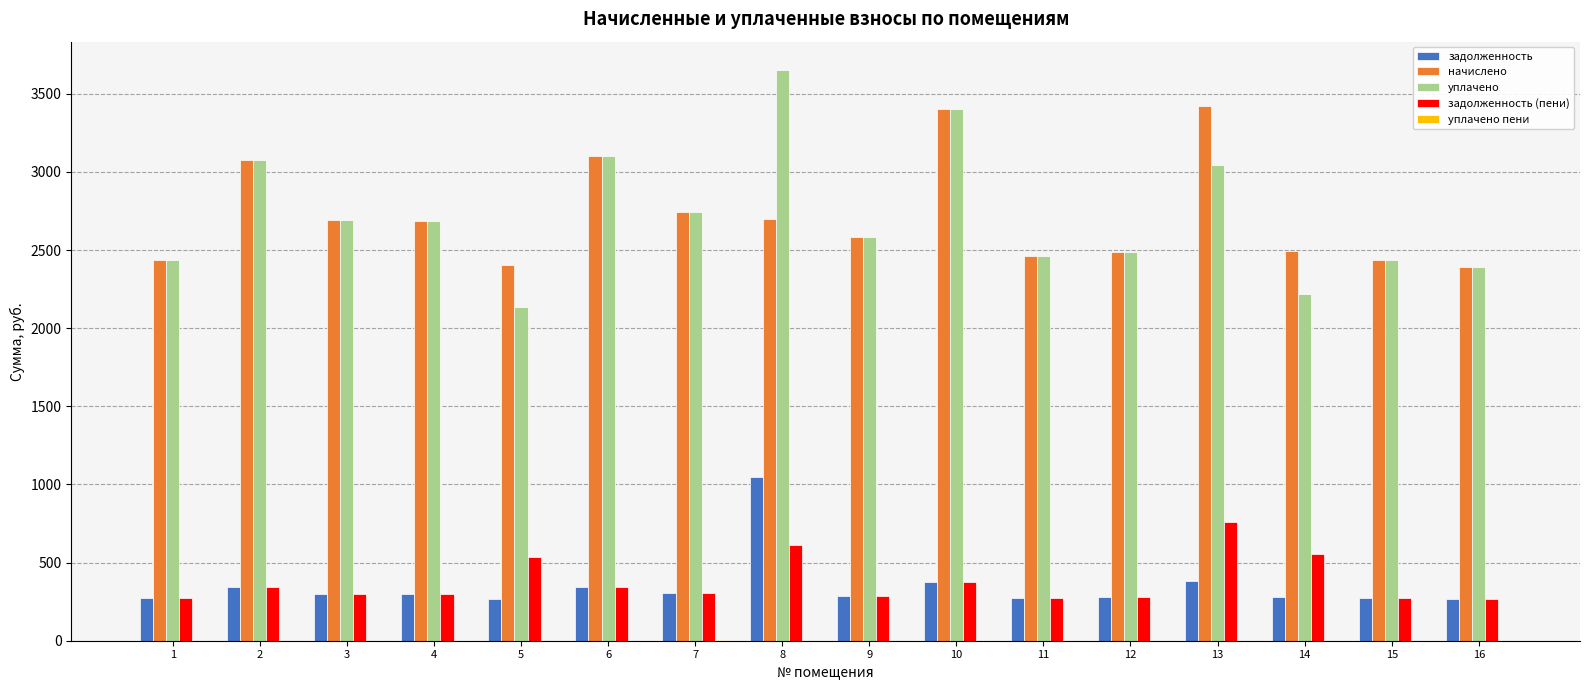

What is the greatest value displayed?

3650.7